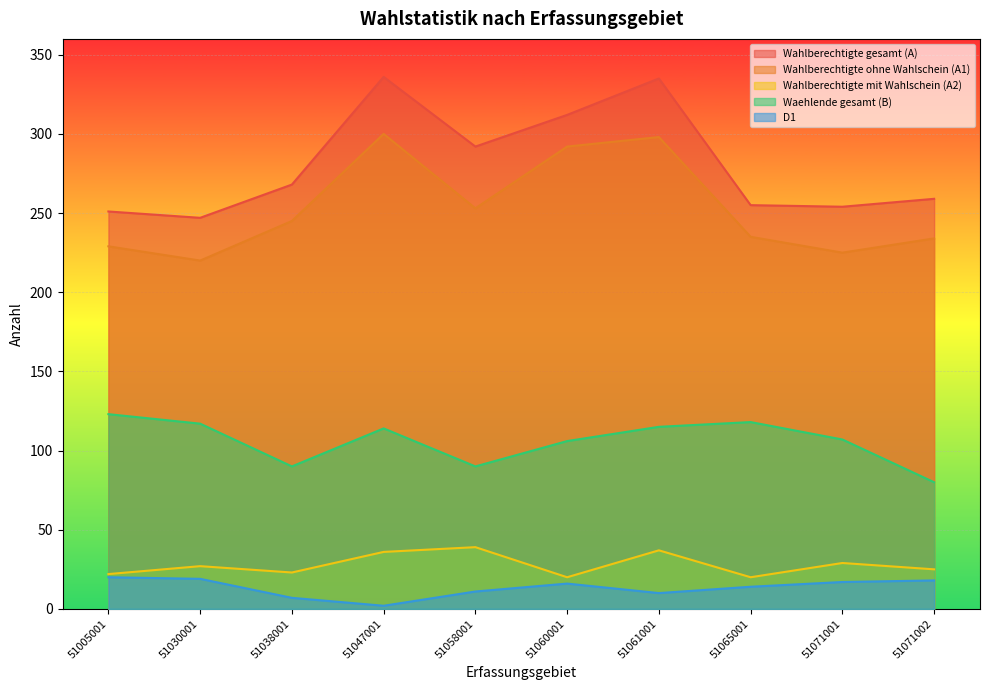

What is the total value across all series at 51005001?

645